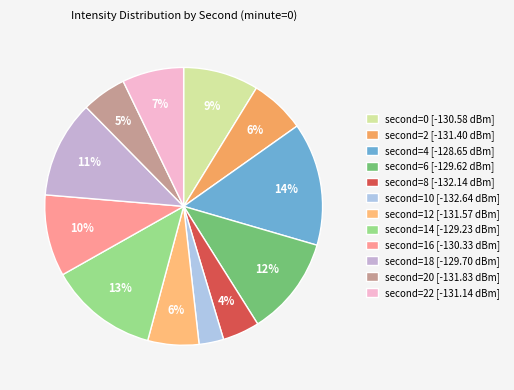

How many slices are in this pie chart?

12